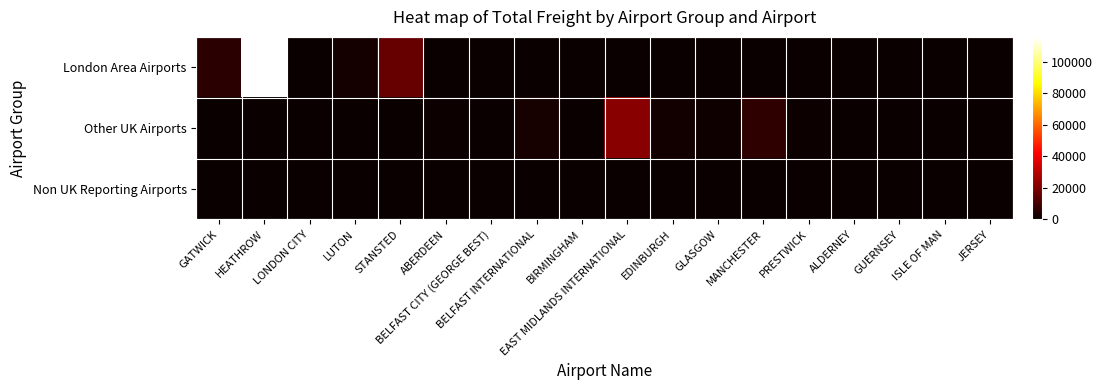

How many series are shown in this chart?

3